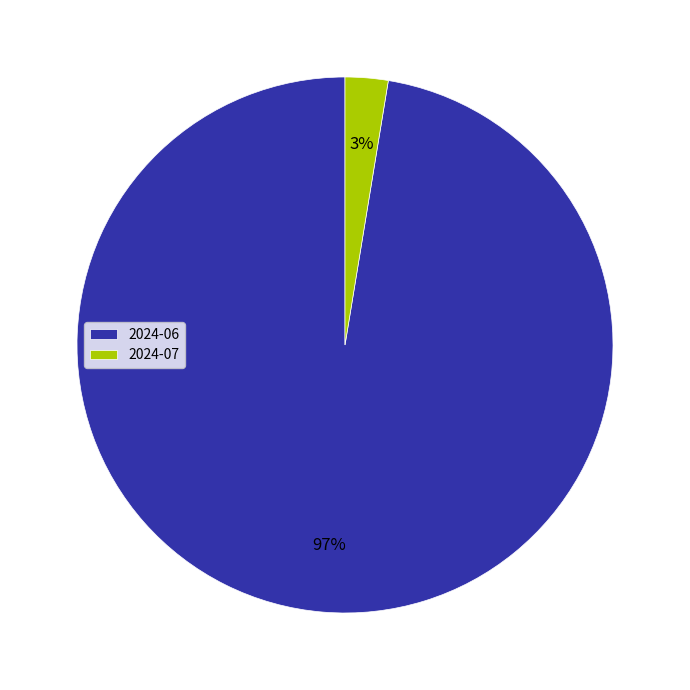

How many segments does this pie chart have?

2